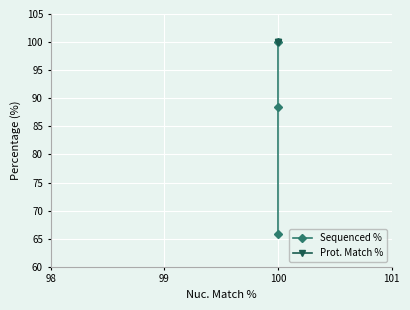

Reading left to right, what are all the values shown in this chart?

Sequenced %: 100.0	88.4	65.9
Prot. Match %: 100.0	100.0	100.0